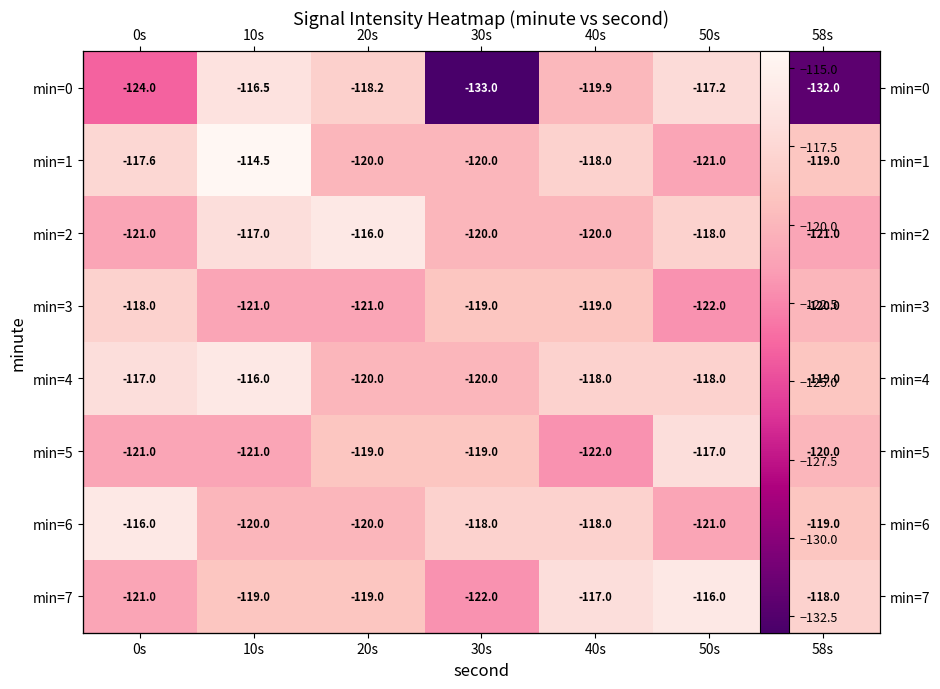

What is the spread (max minus min) of values at 30s?

15.0